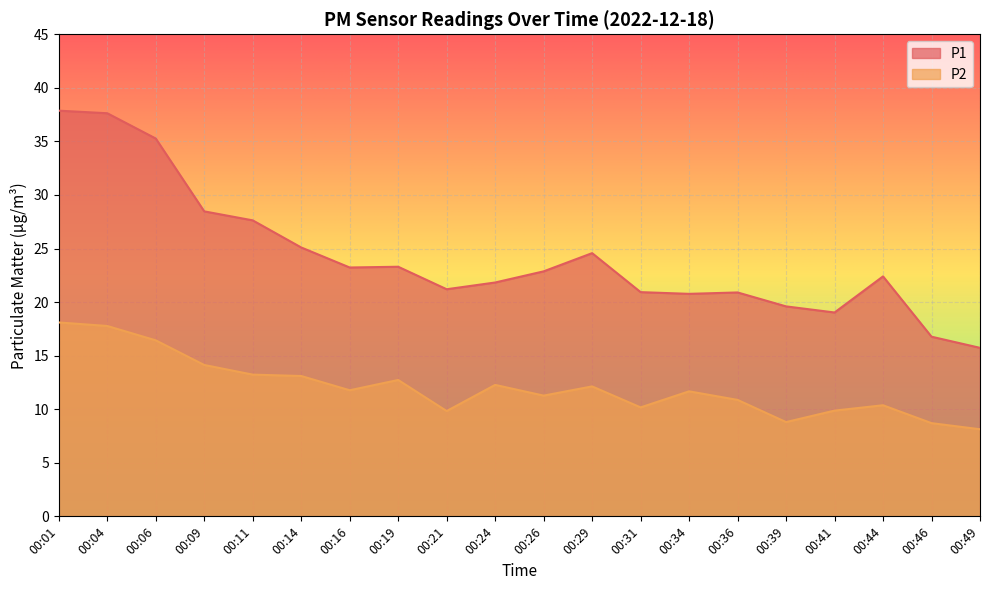

What is the total value across all series at 00:46?

25.5